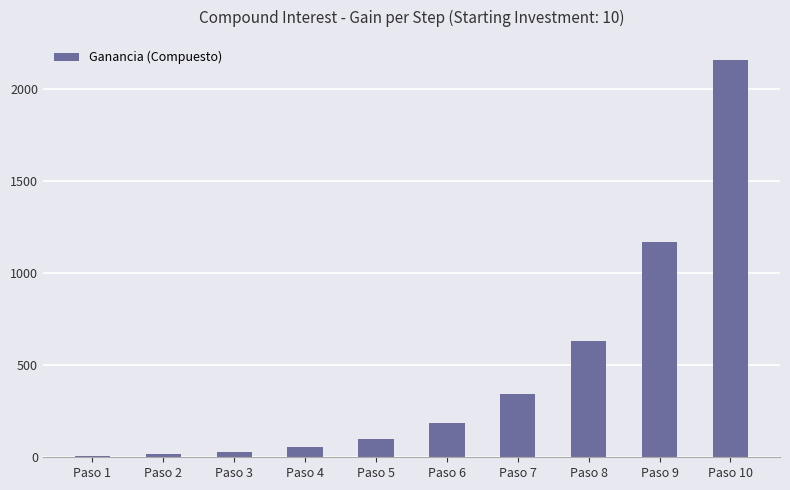

What is the difference between the values at Paso 2 and Paso 6?

168.5